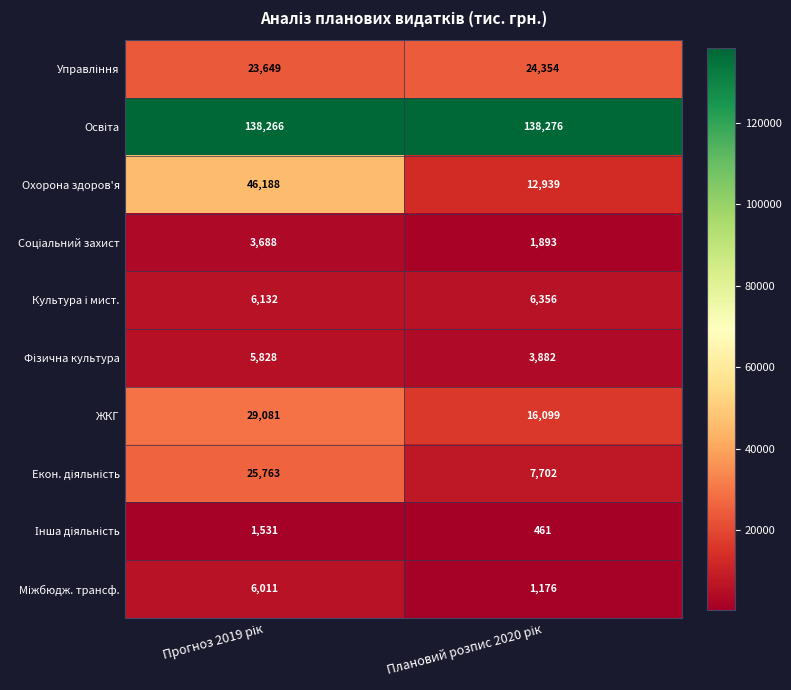

Which series has the largest range (max minus min)?

Охорона здоров'я